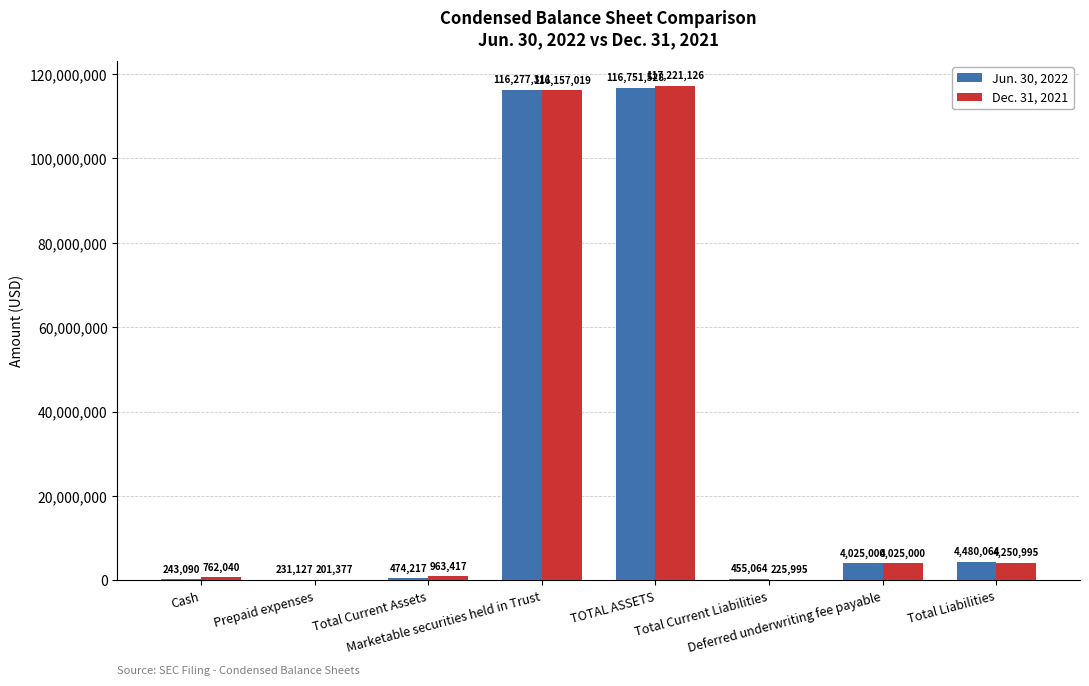

Reading left to right, what are all the values shown in this chart?

Jun. 30, 2022: 243090	231127	474217	116277311	116751528	455064	4025000	4480064
Dec. 31, 2021: 762040	201377	963417	116157019	117221126	225995	4025000	4250995